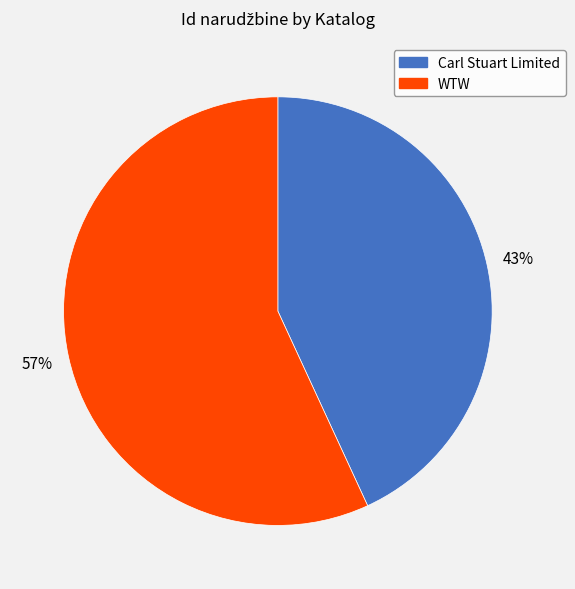

Which has a higher value, WTW or Carl Stuart Limited?

WTW